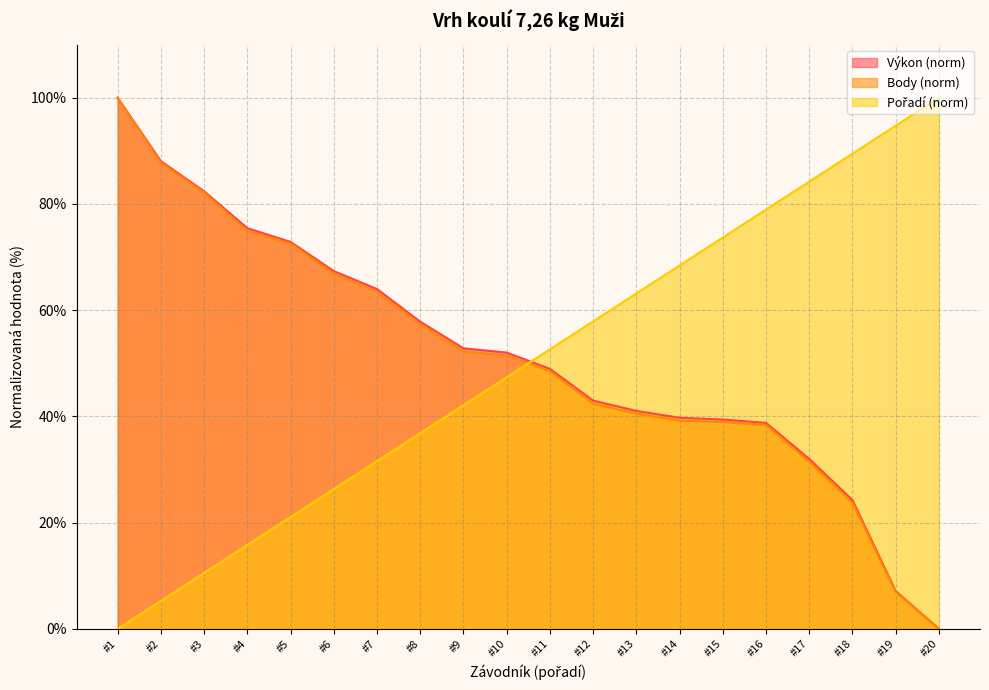

Is it true that Body (norm) equals 42.4 at #12?

True